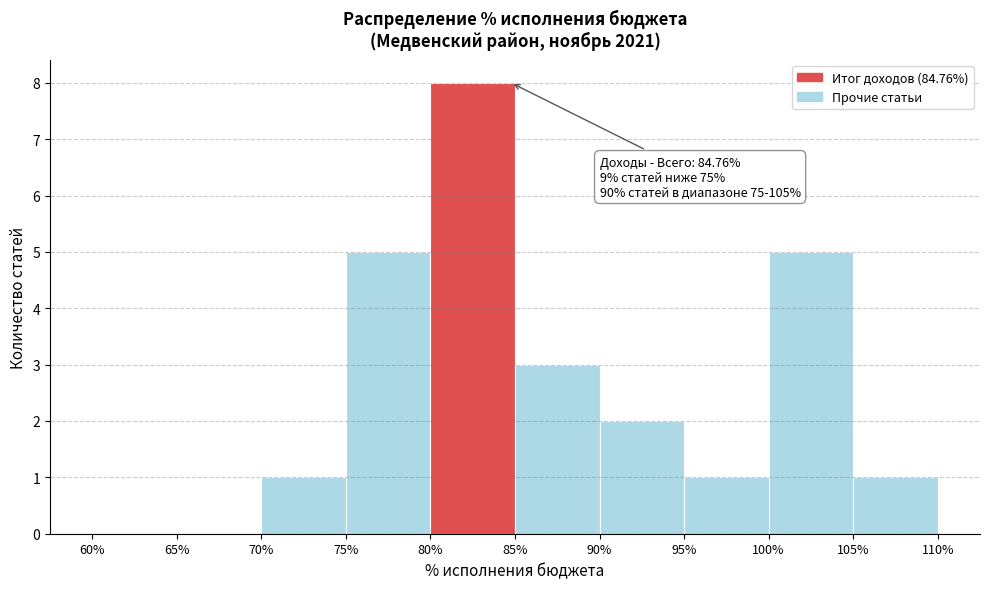

Which range on the x-axis has the tallest bar?

80% to 85%